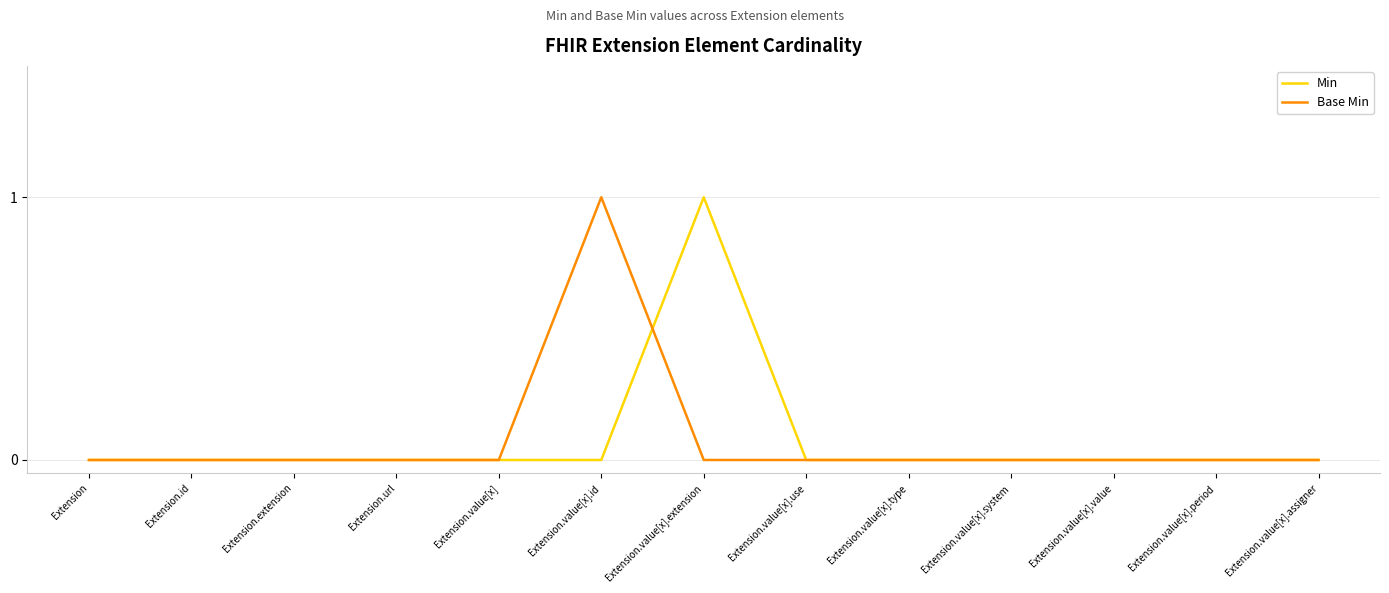

What is the total value across all series at Extension.value[x].id?

1